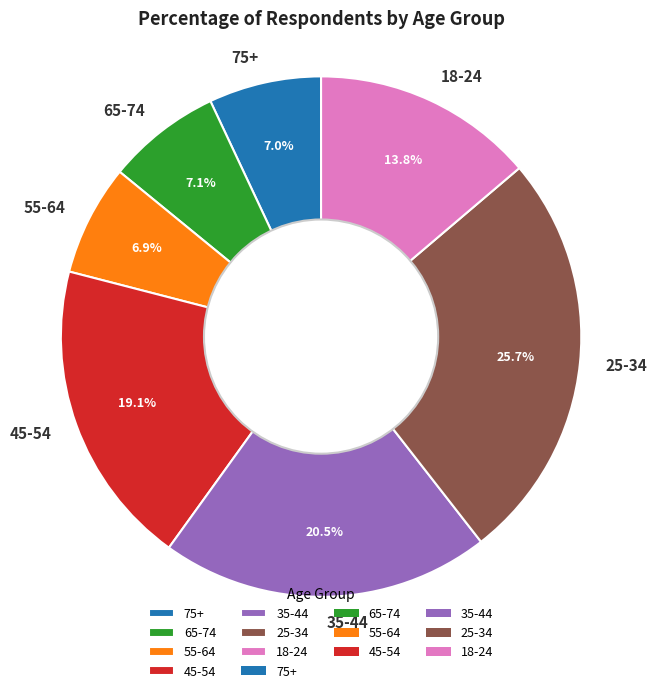

Which category has the biggest portion of the pie?

25-34